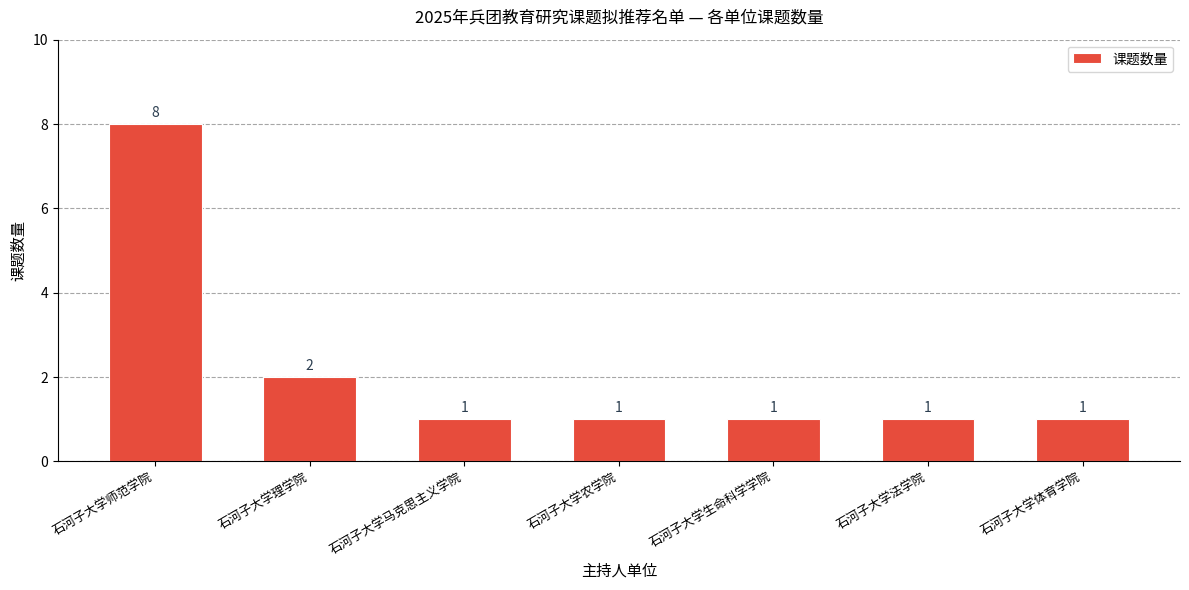

What is the label of the 3rd bar from the left?

石河子大学马克思主义学院